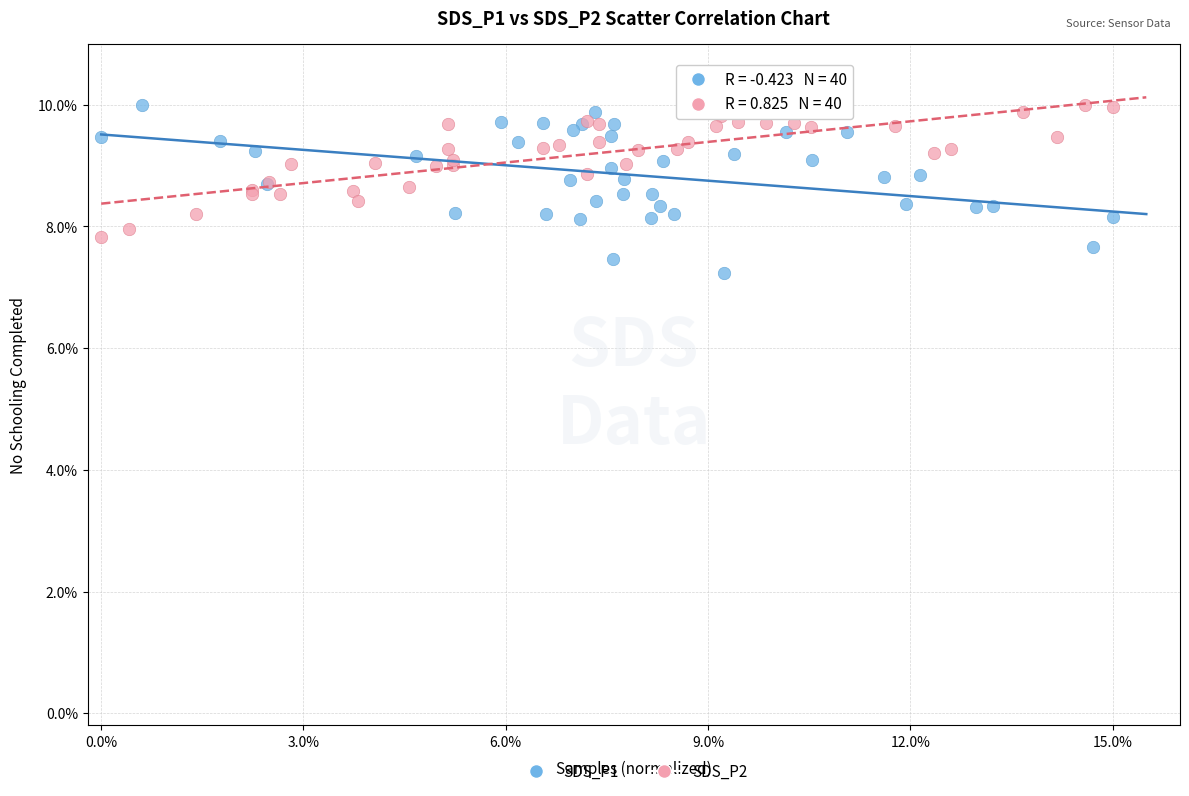

Which series reaches the minimum Y coordinate?

SDS_P1